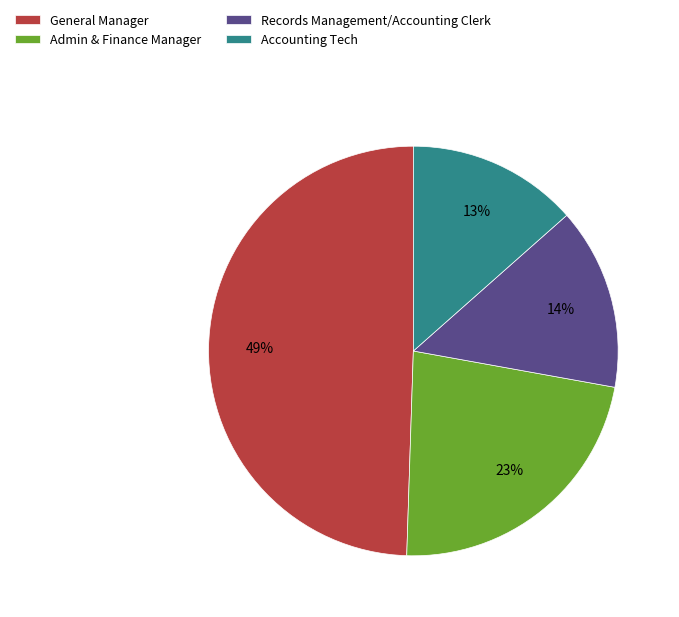

What is the smallest slice in the pie chart?

Accounting Tech